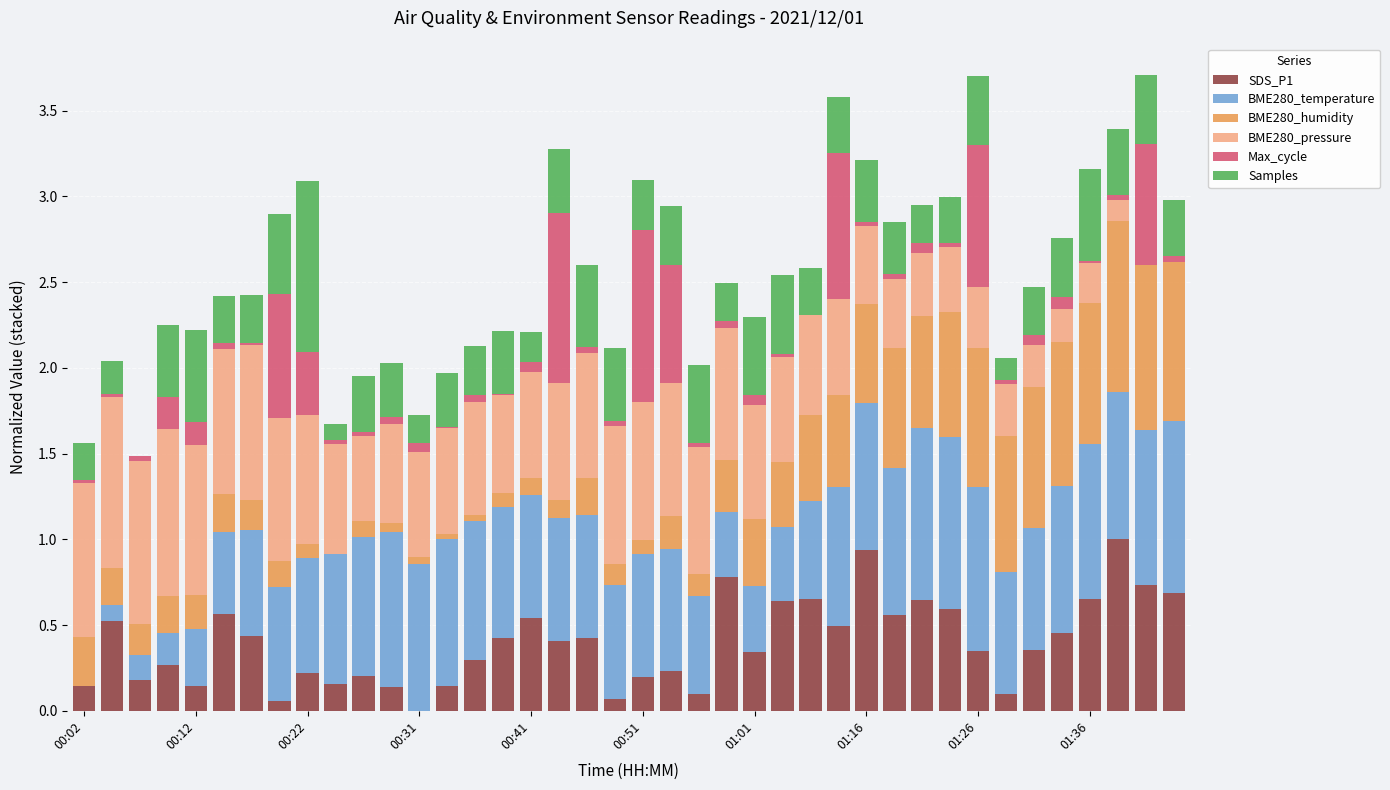

Count the number of data series in this chart.

6